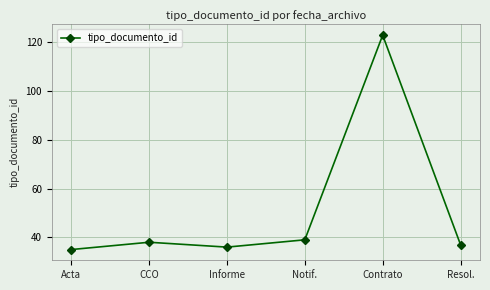

Count the number of data series in this chart.

1